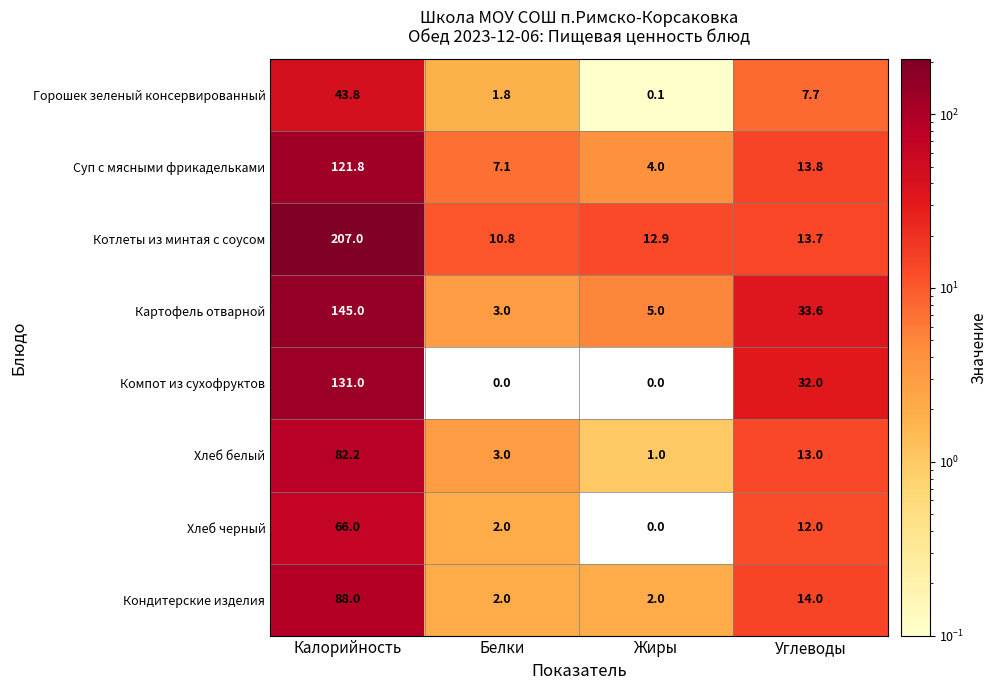

What is the difference between the second highest and minimum values in the Хлеб черный series?

12.0